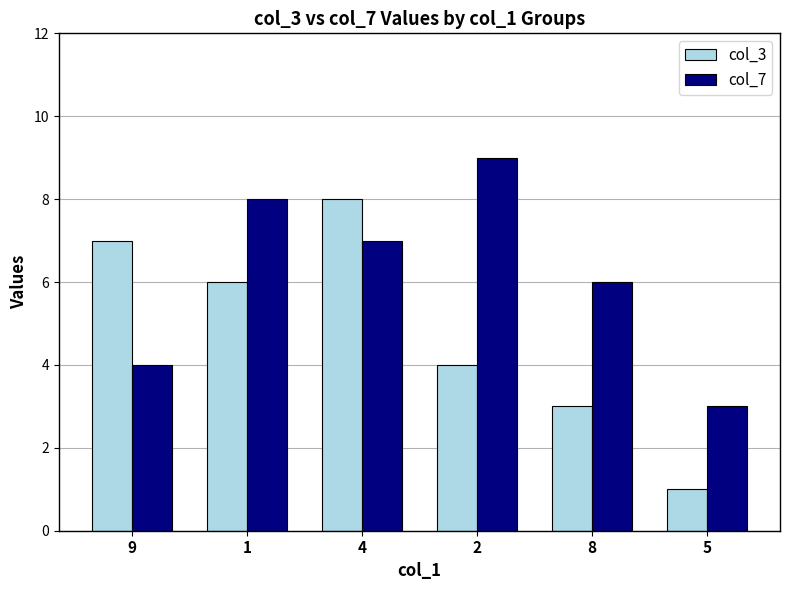

Are the bars grouped side by side (vs. stacked)?

Yes